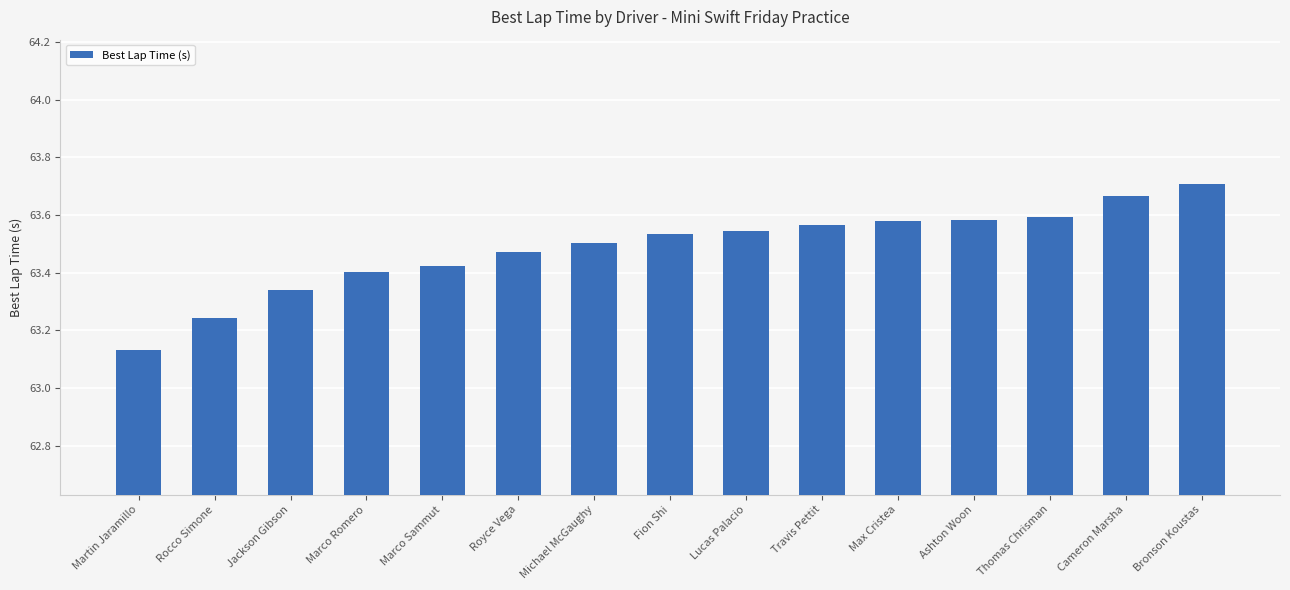

Where is the data nearest to the value 63?

Martin Jaramillo